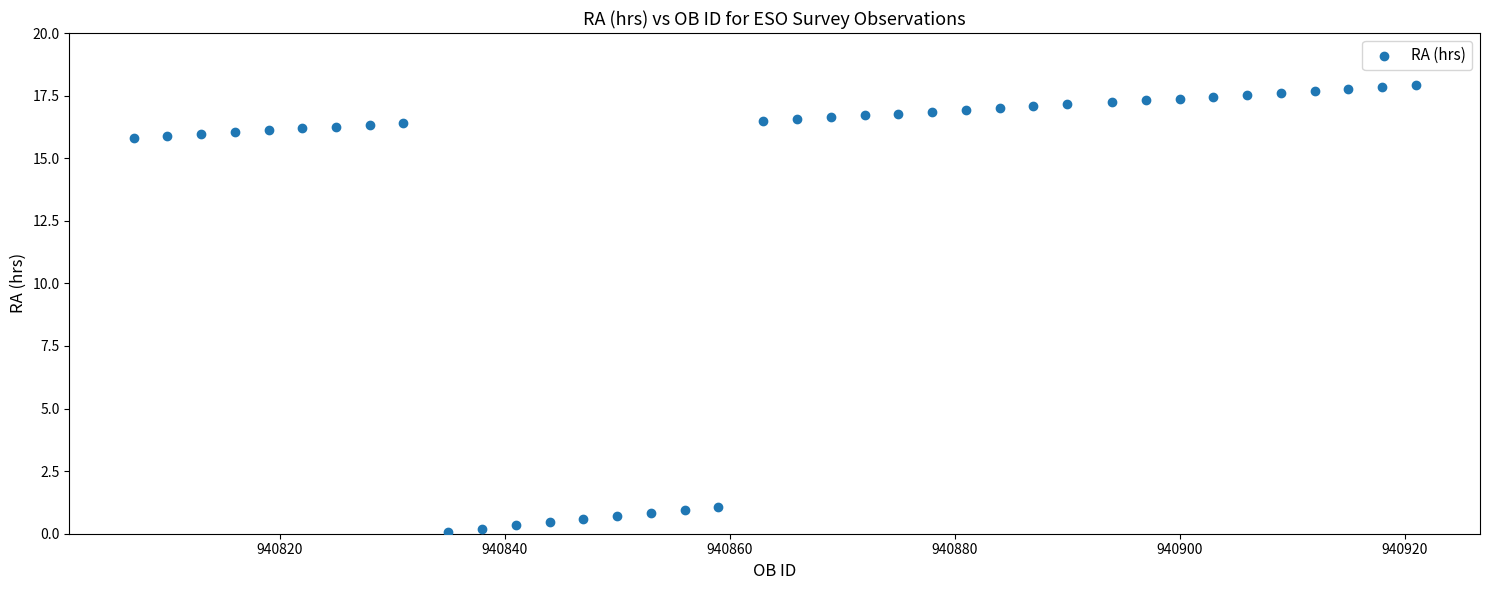

What is the range of X values (max minus min)?

114.0